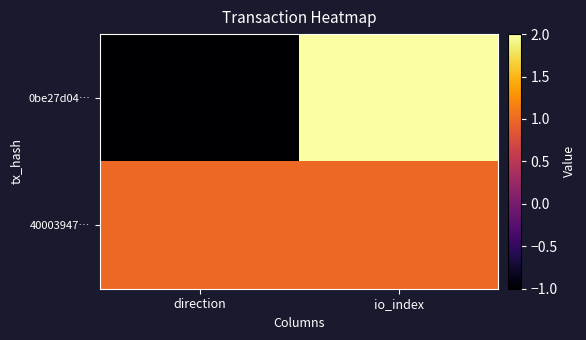

What is the difference between the highest and lowest values at direction?

2